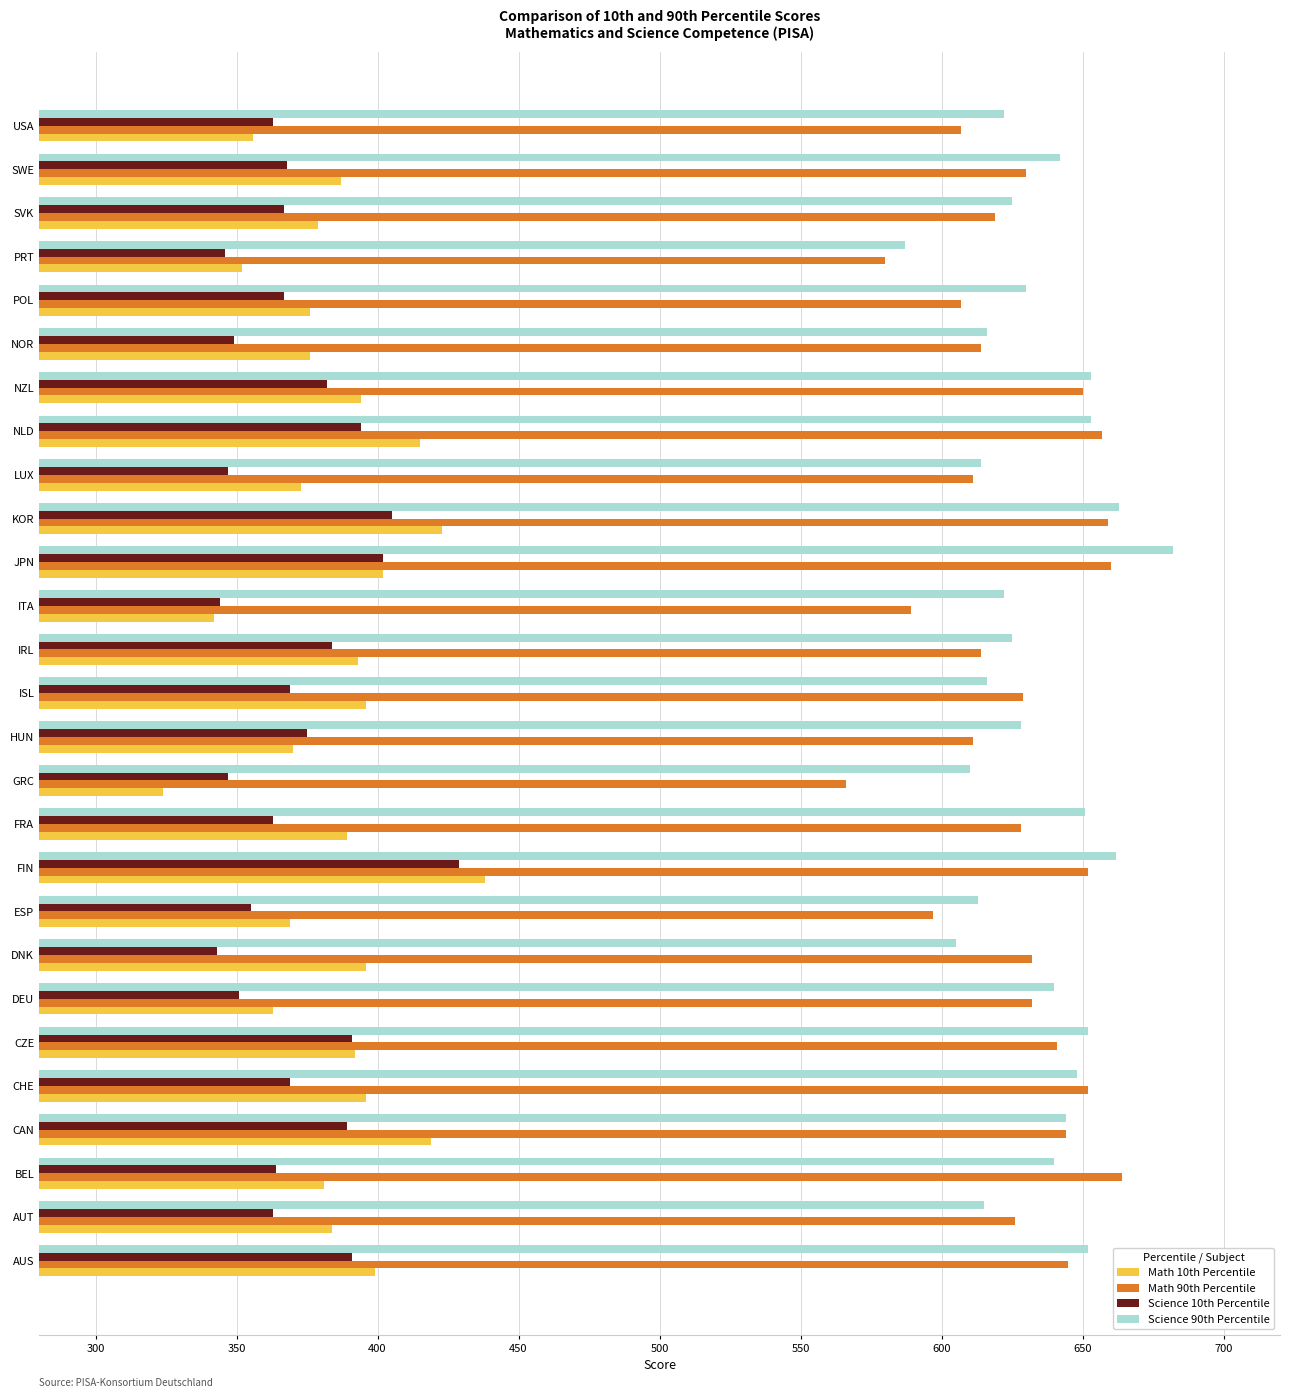

True or false: Science 10th Percentile has a value of 104 at DNK.

False